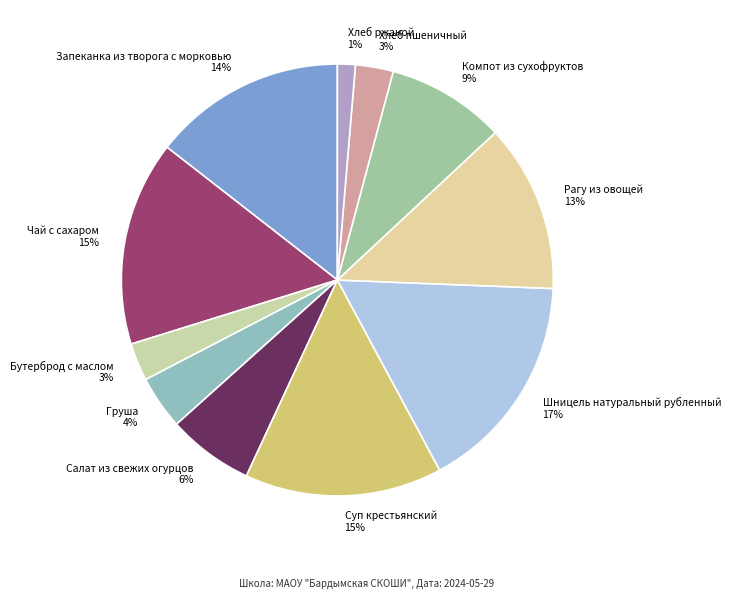

True or false: Груша accounts for 4% of the total.

True